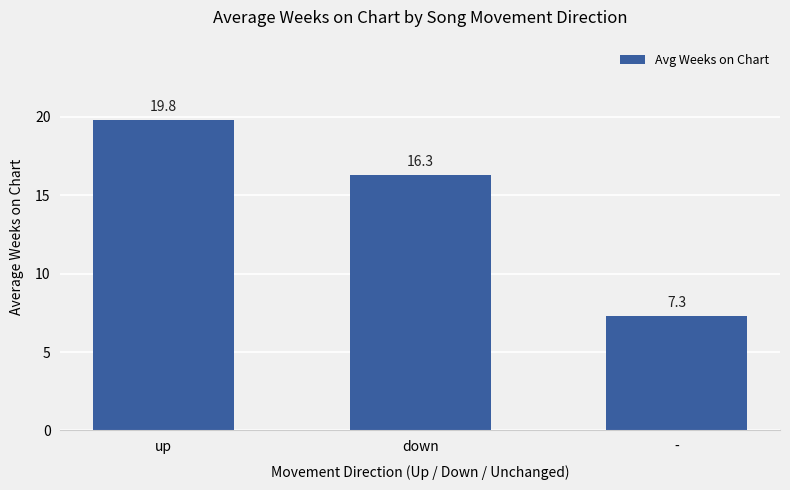

Reading right to left, extract all data points from this chart.

7.3	16.3	19.8